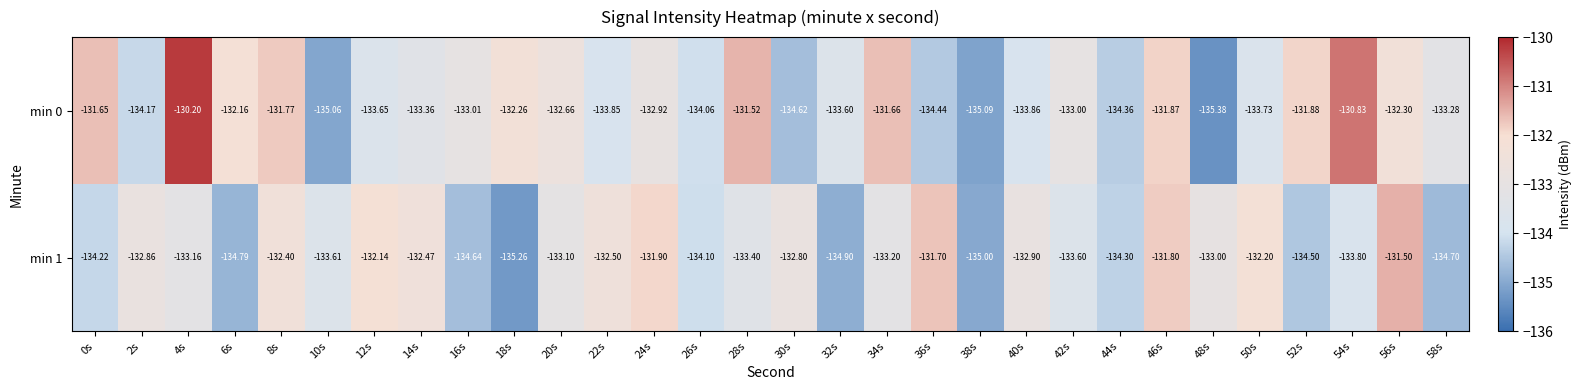

Is the value of min 1 at 18s greater than the value of min 0 at 58s?

No